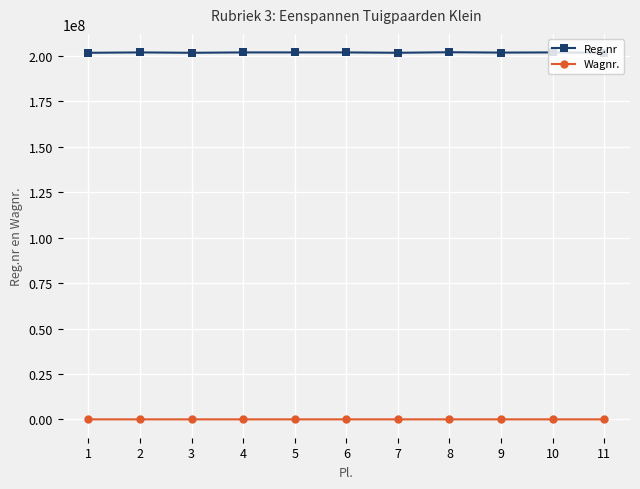

The value of Reg.nr at 8 is 202101008. True or false?

True